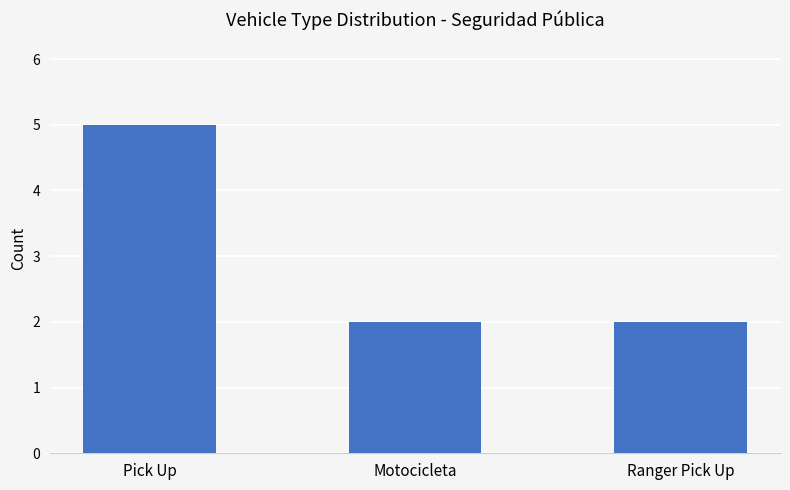

What is the label of the 1st bar from the right?

Ranger Pick Up